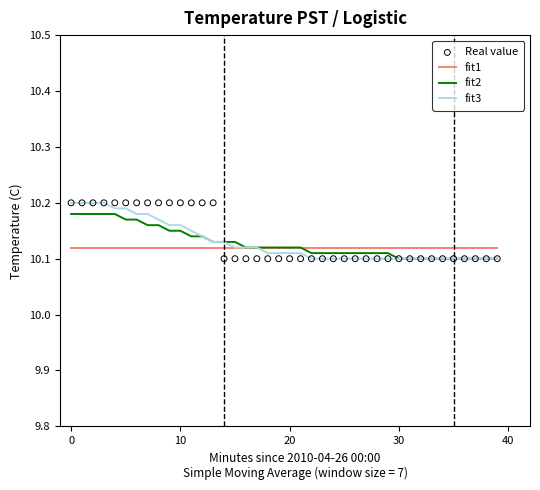

Which series has the largest total across all categories?

Real value